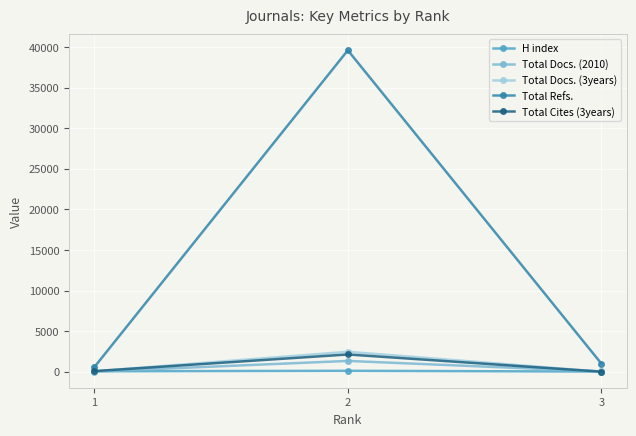

What is the total value across all series at 1?

736